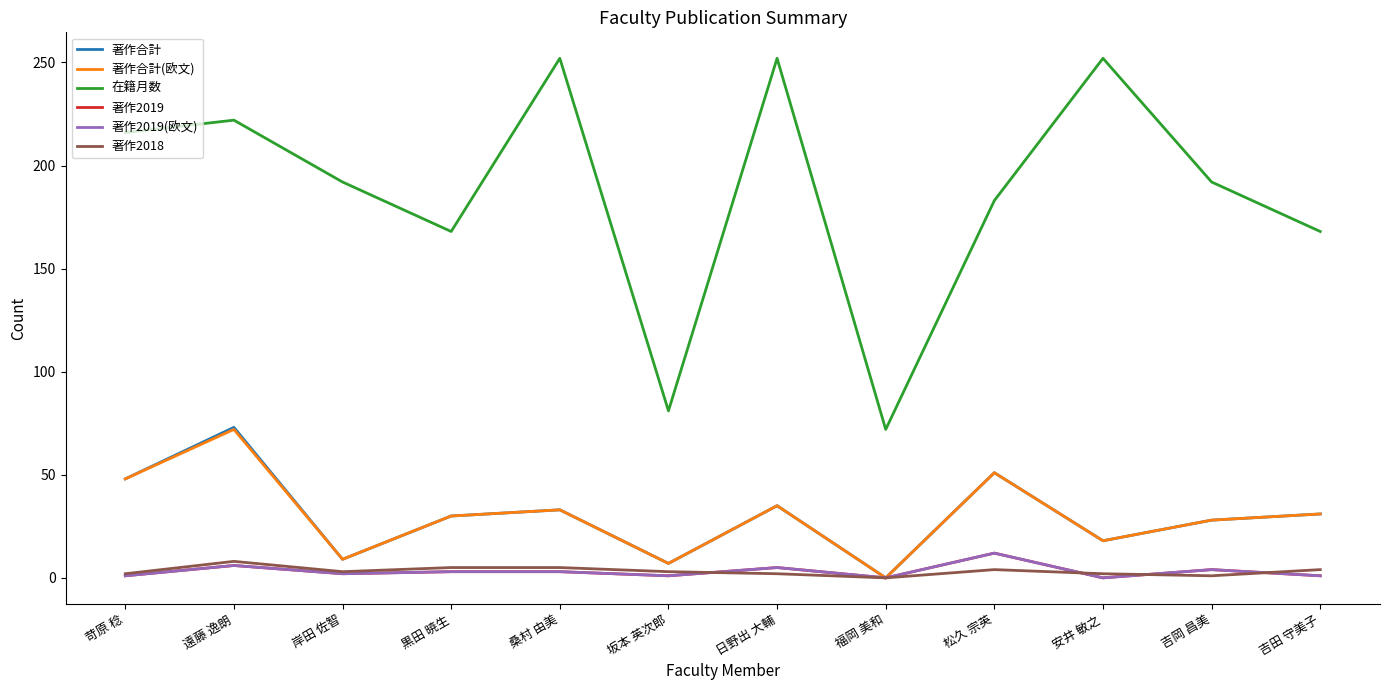

Between 松久 宗英 and 桑村 由美, which is larger?

松久 宗英